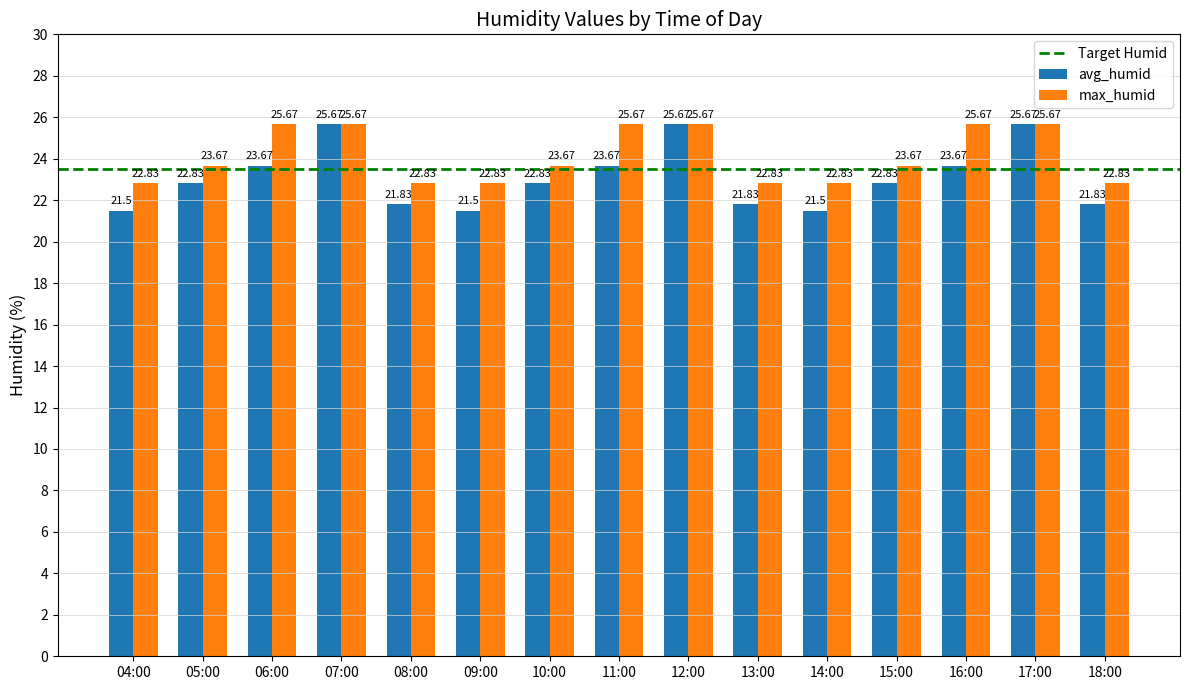

List the series in order of their overall mean, highest first.

max_humid, avg_humid